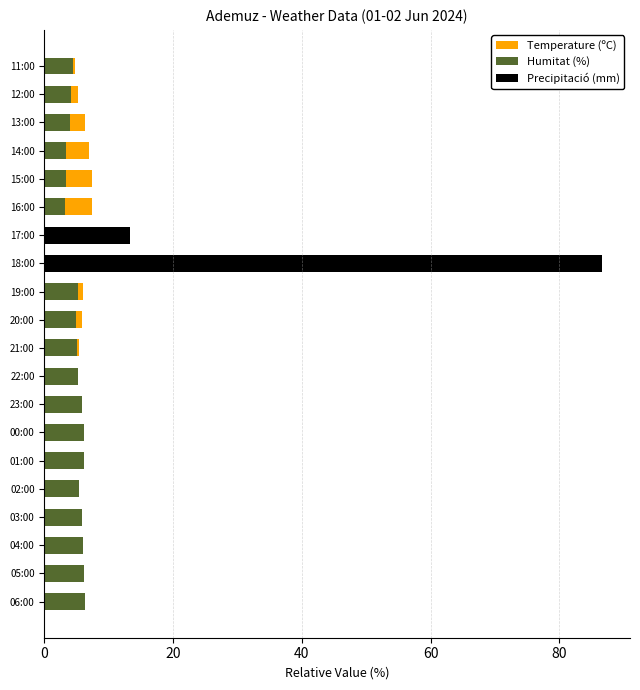

How many groups of bars are there?

20